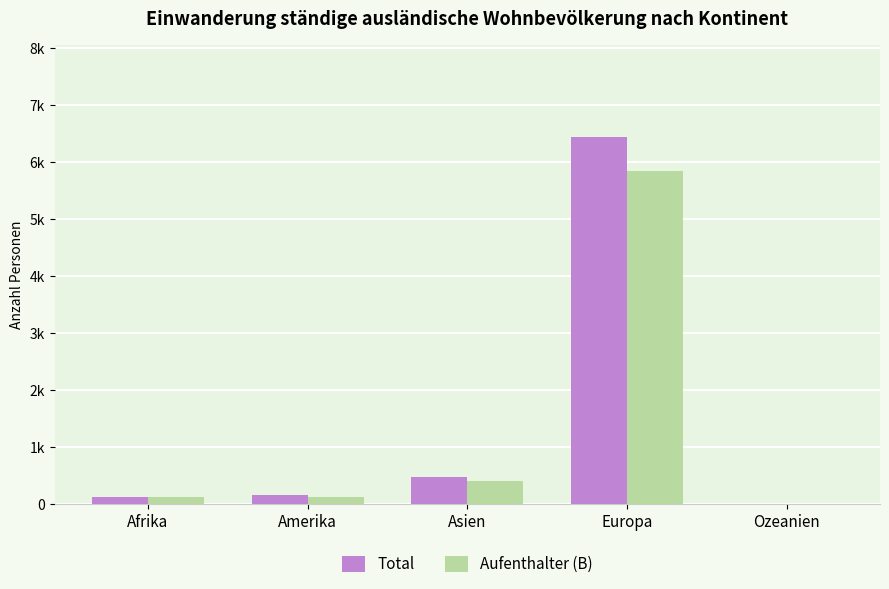

Are the bars grouped side by side (vs. stacked)?

Yes